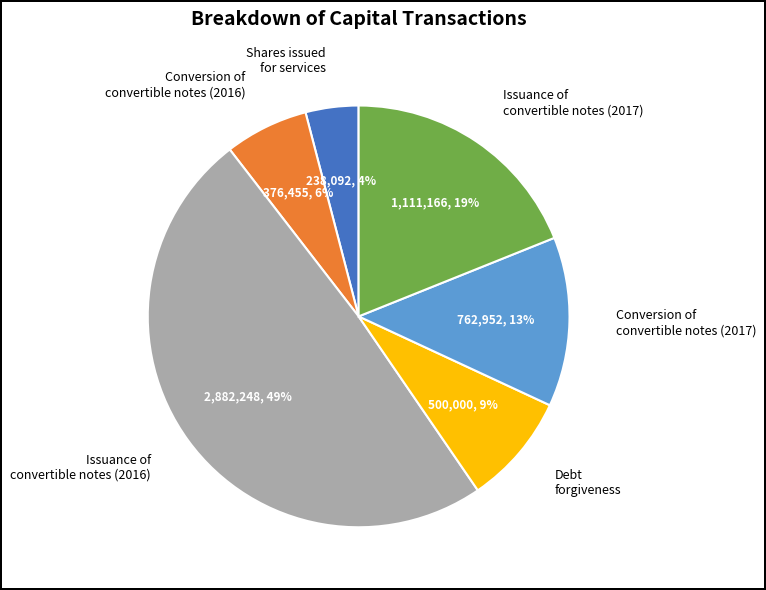

Rank the categories by value from lowest to highest.

Shares issued for services, Conversion of convertible notes (2016), Debt forgiveness, Conversion of convertible notes (2017), Issuance of convertible notes (2017), Issuance of convertible notes (2016)